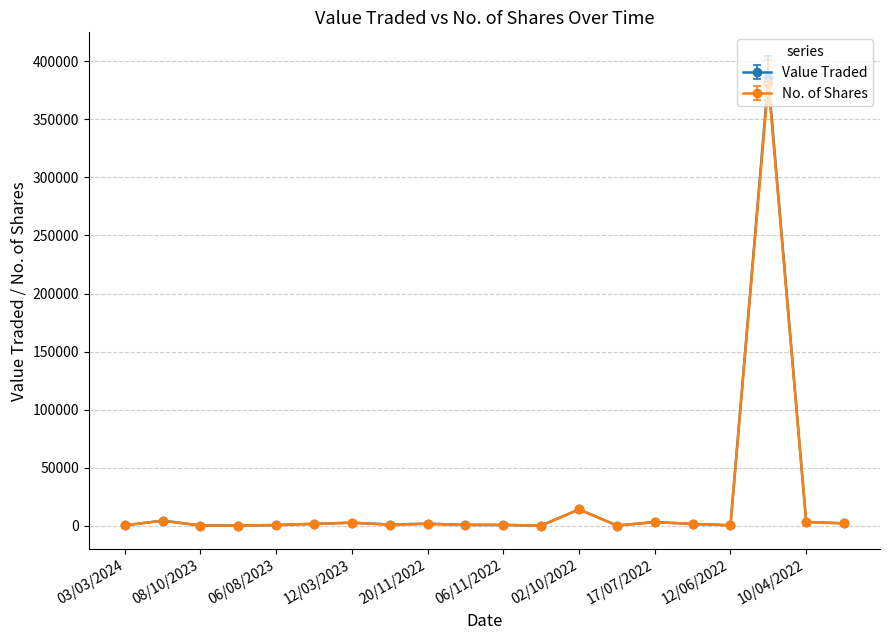

What is the maximum value for Value Traded?

385545